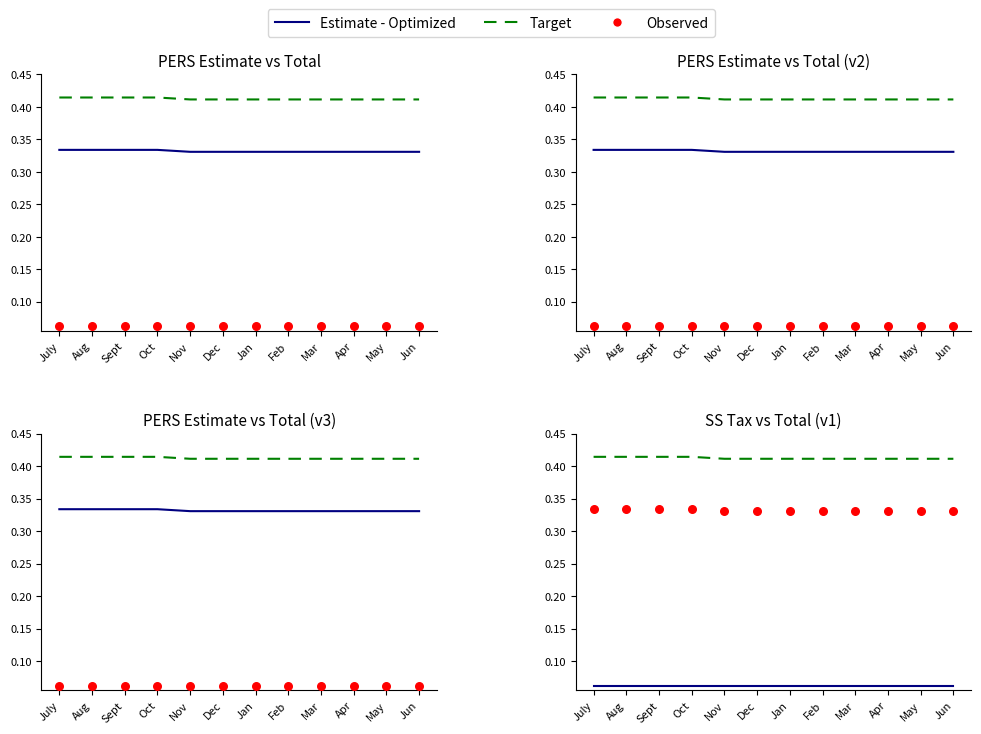

What are all the series names shown in the legend?

Estimate - Optimized, Target, Observed